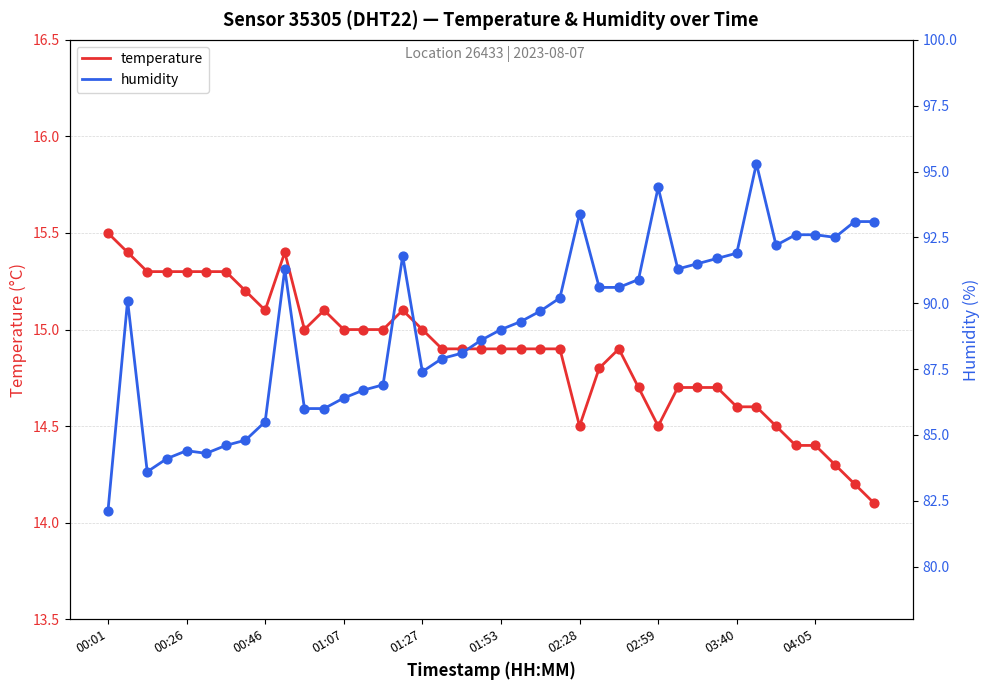

Which series contains the highest Y value?

humidity